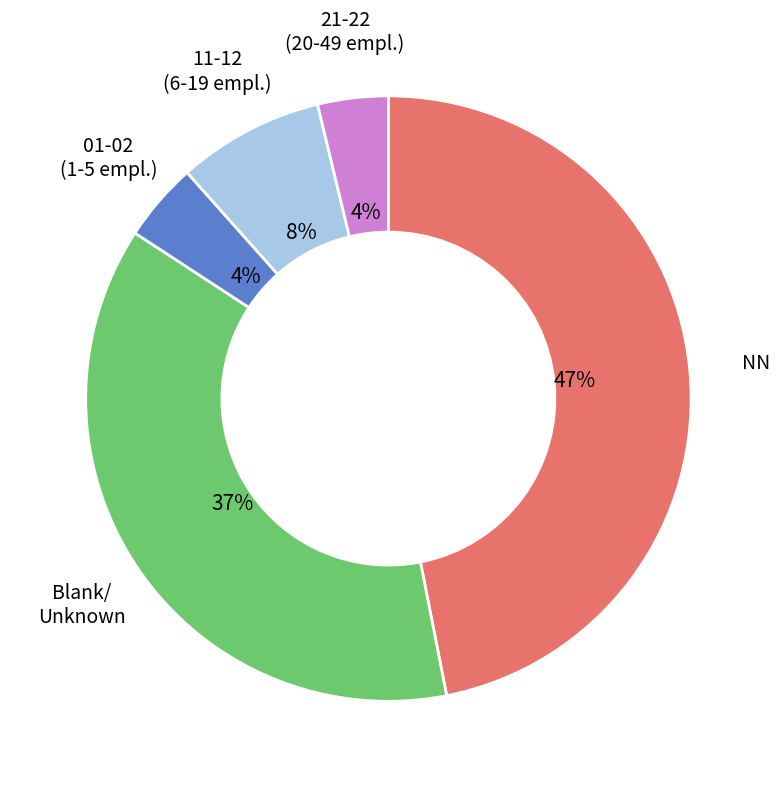

Is there any slice that represents more than half of the pie?

No